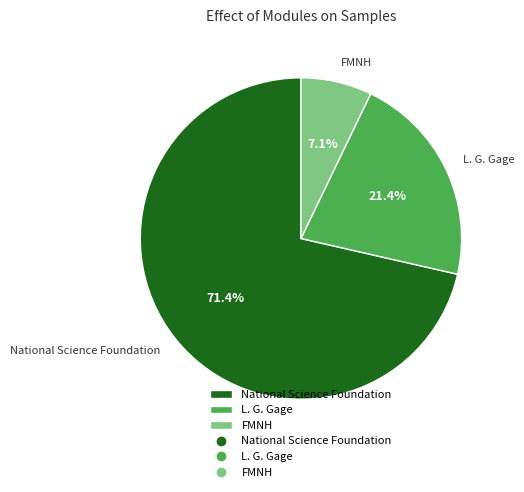

What is the total percentage of L. G. Gage and National Science Foundation?

92.9%